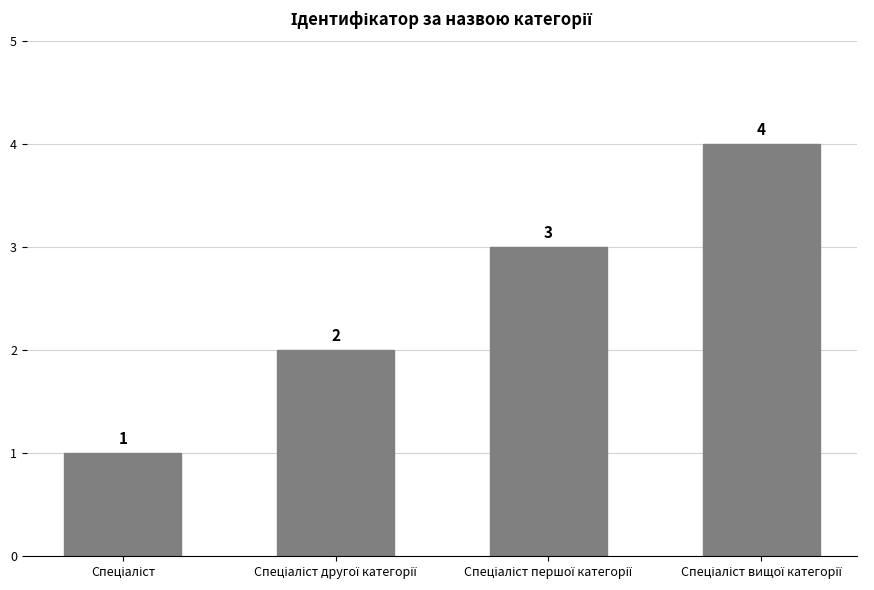

Reading left to right, list all the values displayed in this chart.

1	2	3	4